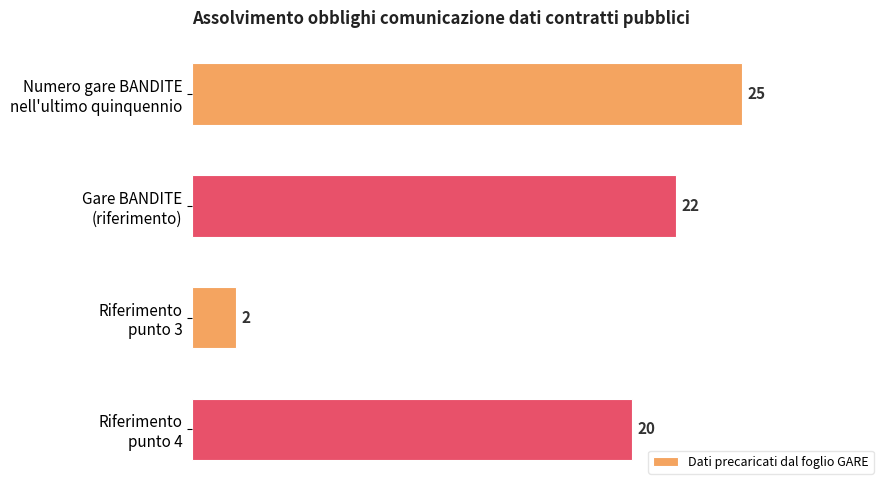

Reading top to bottom, transcribe all the data shown in this chart.

25	22	2	20